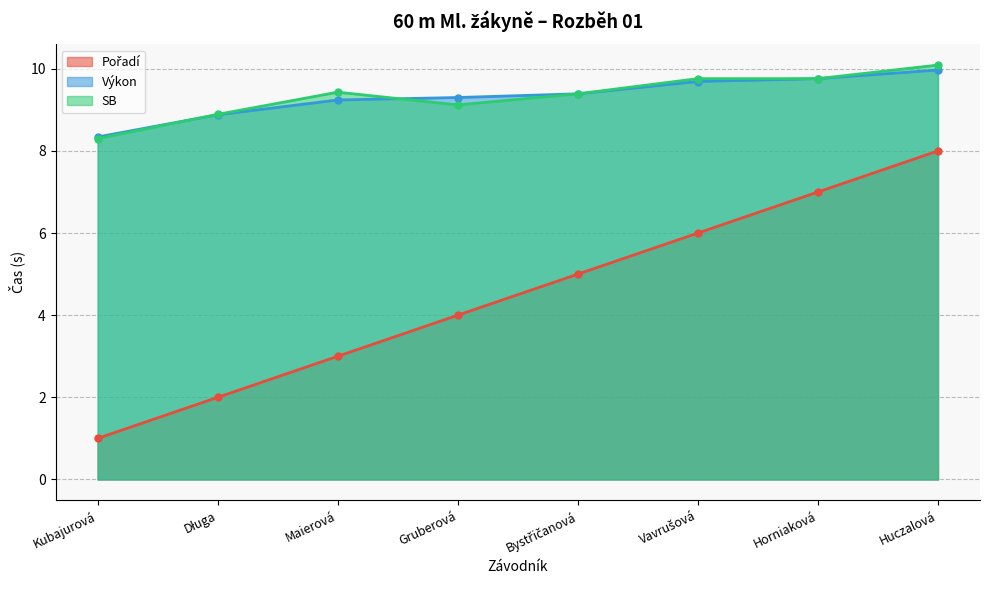

What is the average value of the Výkon series?

9.3